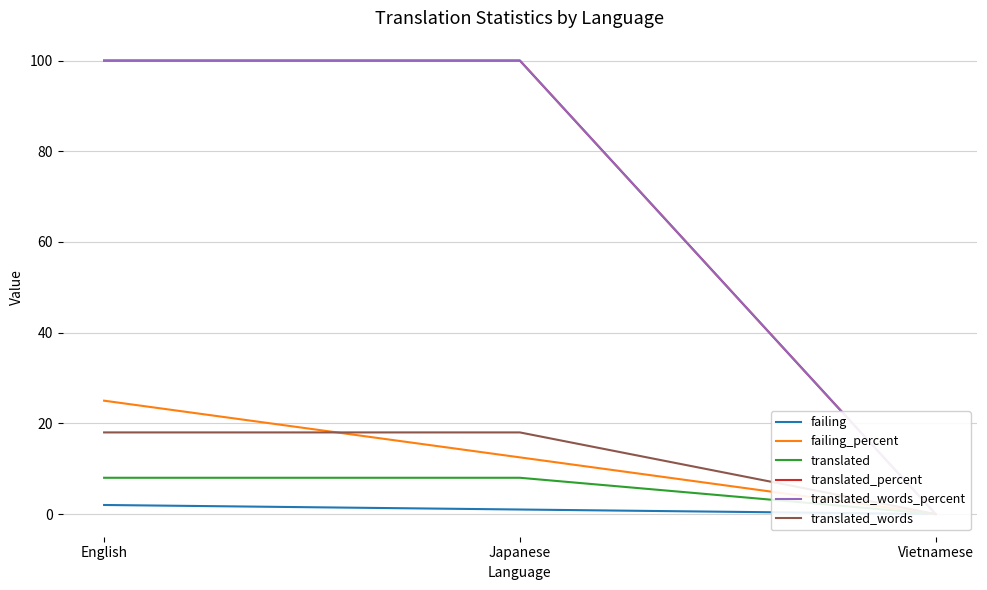

What is the label of the 3rd point from the right?

English